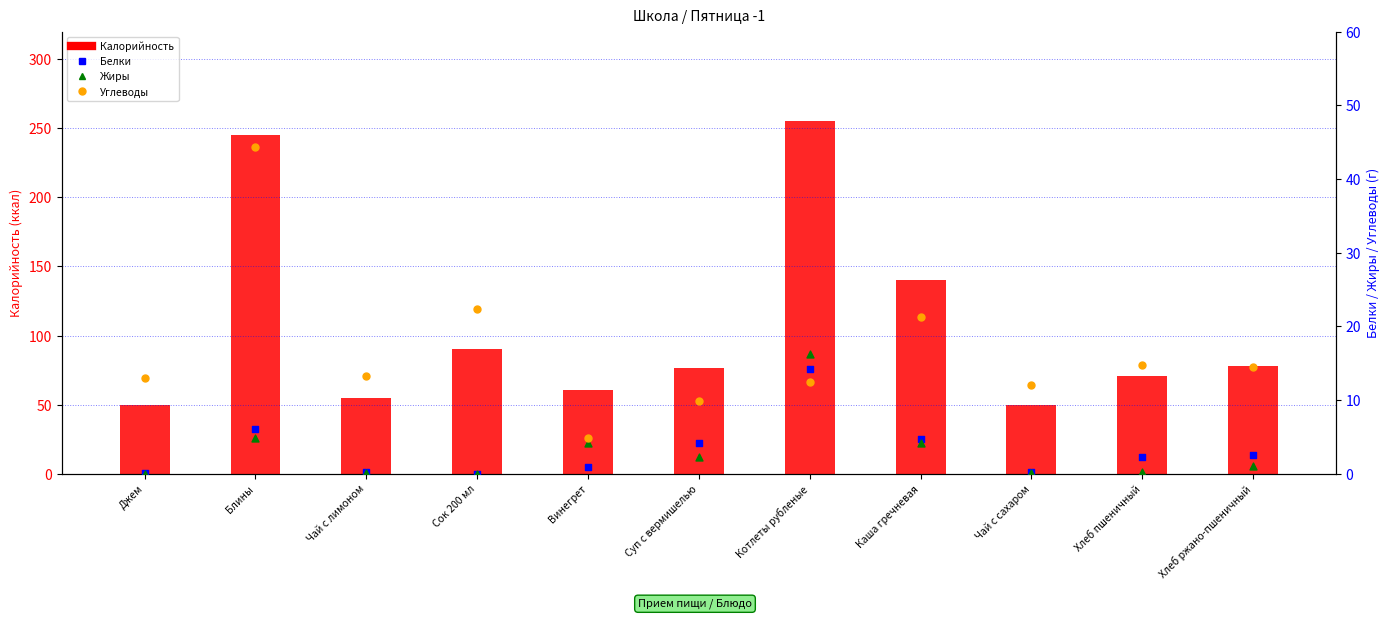

Is the value of Углеводы at Джем greater than the value of Белки at Чай с сахаром?

Yes